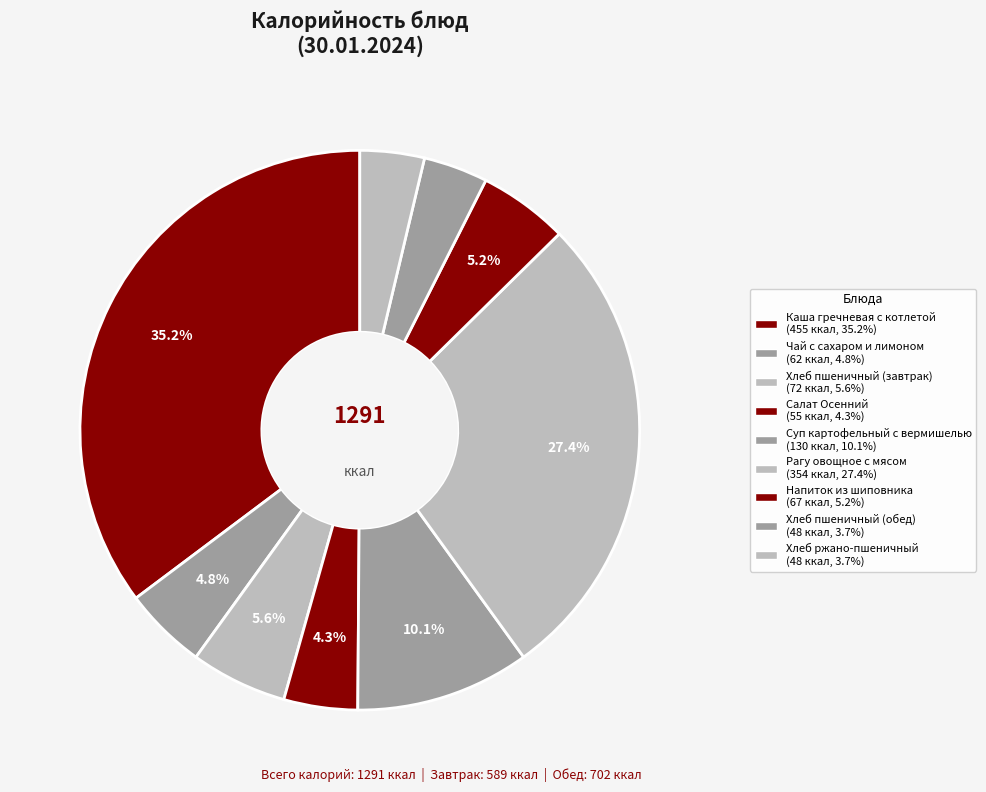

How many segments does this pie chart have?

9